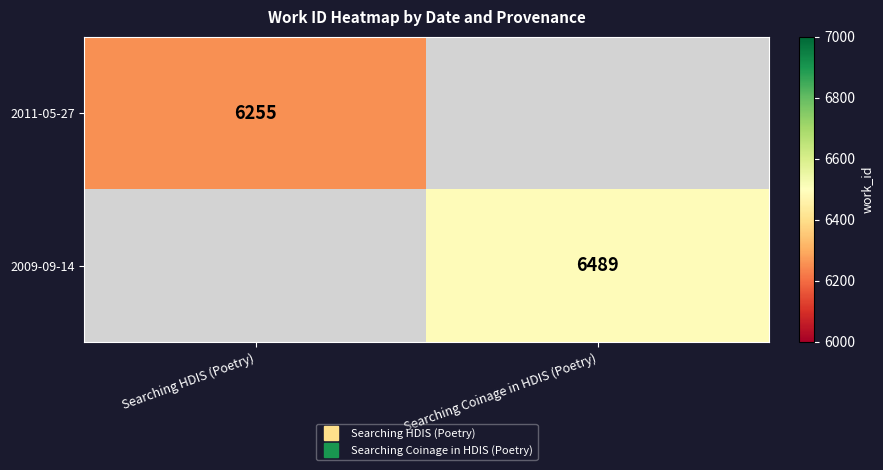

What value does the 2009-09-14 series have at Searching Coinage in HDIS (Poetry)?

6489.0